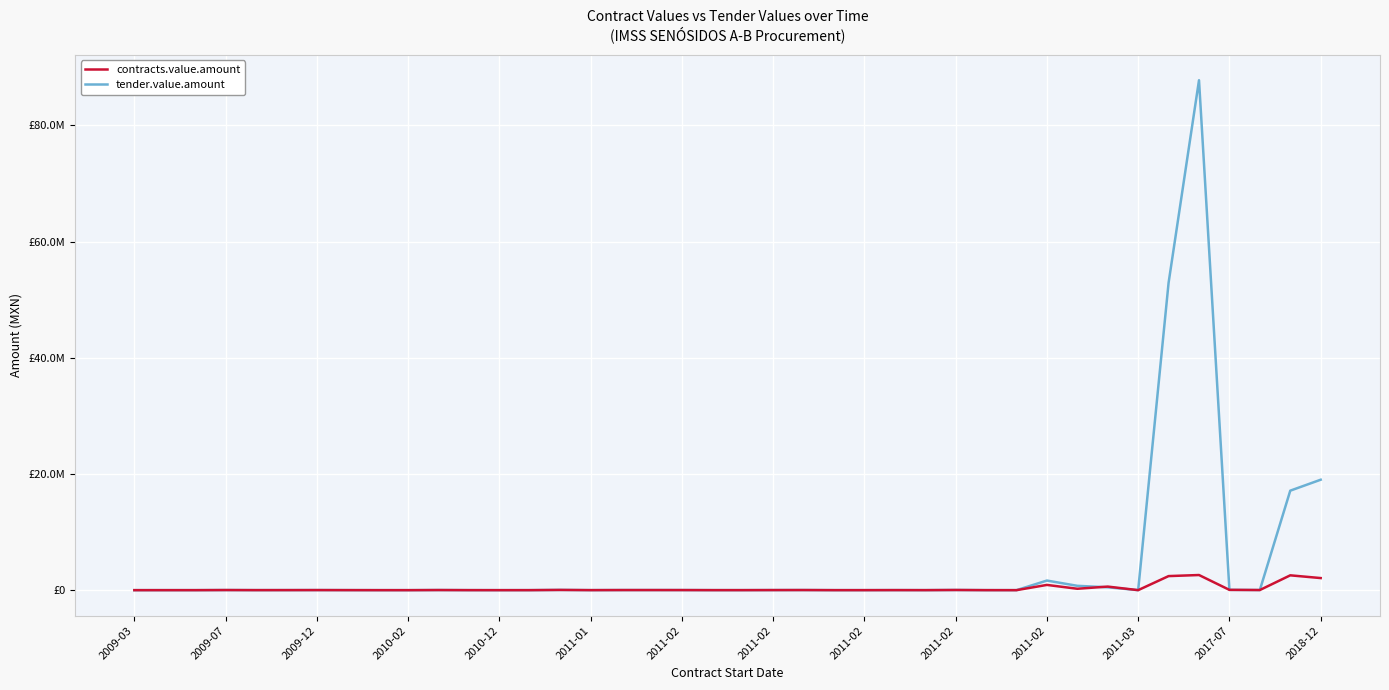

Where do tender.value.amount and contracts.value.amount first cross each other?

31 and 32